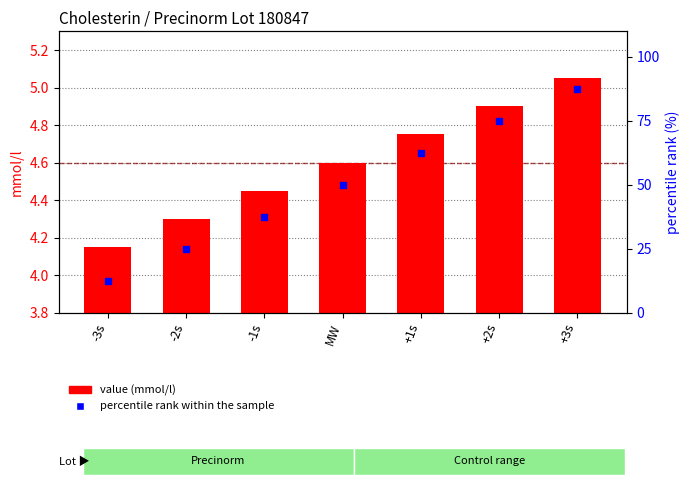

At which category is the sum across all series the highest?

+3s